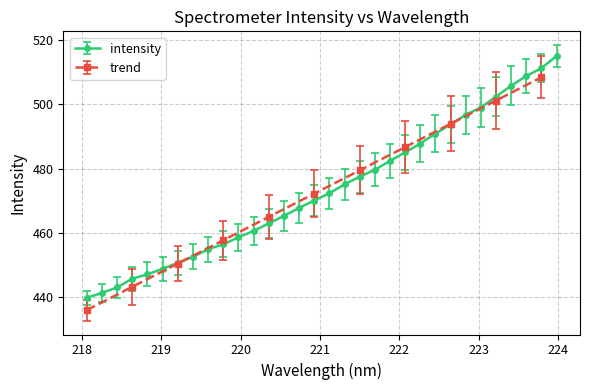

Which category has the lowest value across all series?

218.0596